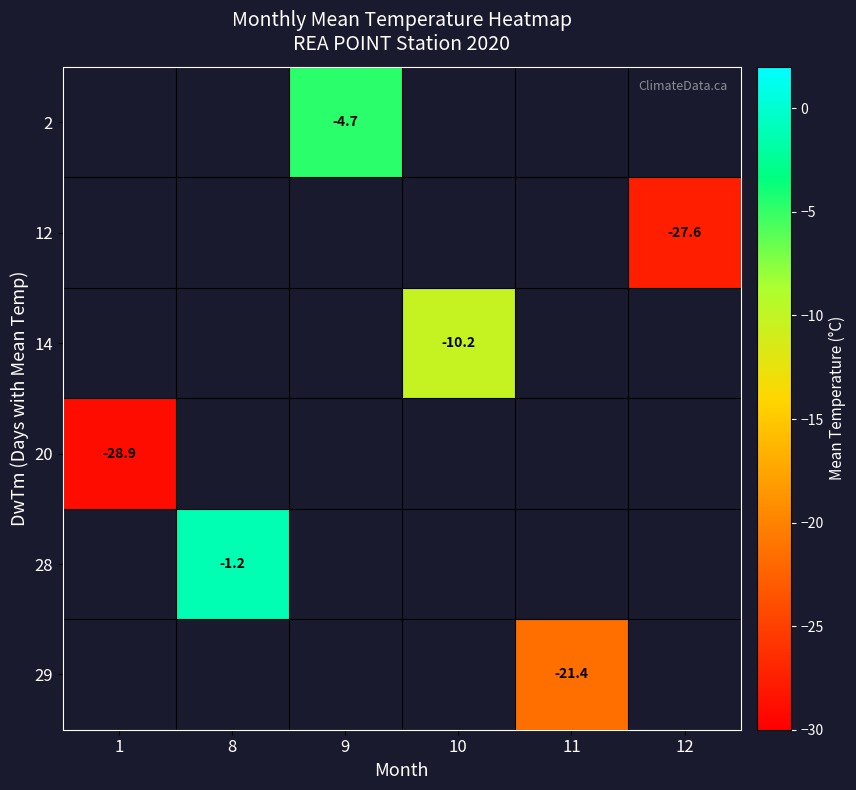

The value of 2 at 9 is -6.1. True or false?

False